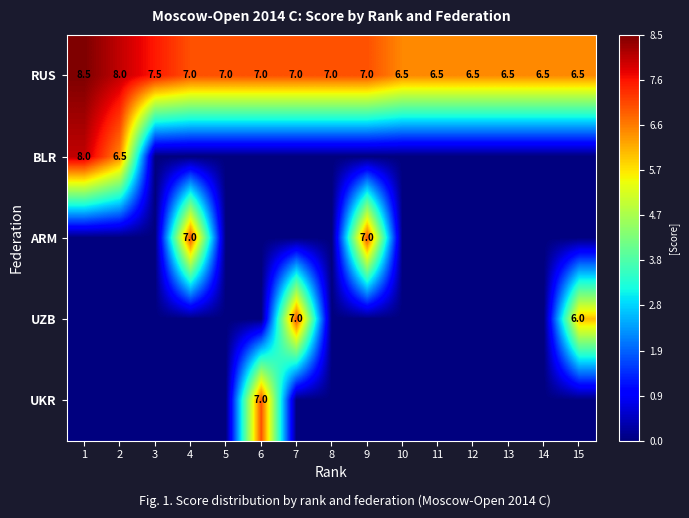

What is the difference between the RUS values at 12 and 4?

0.5